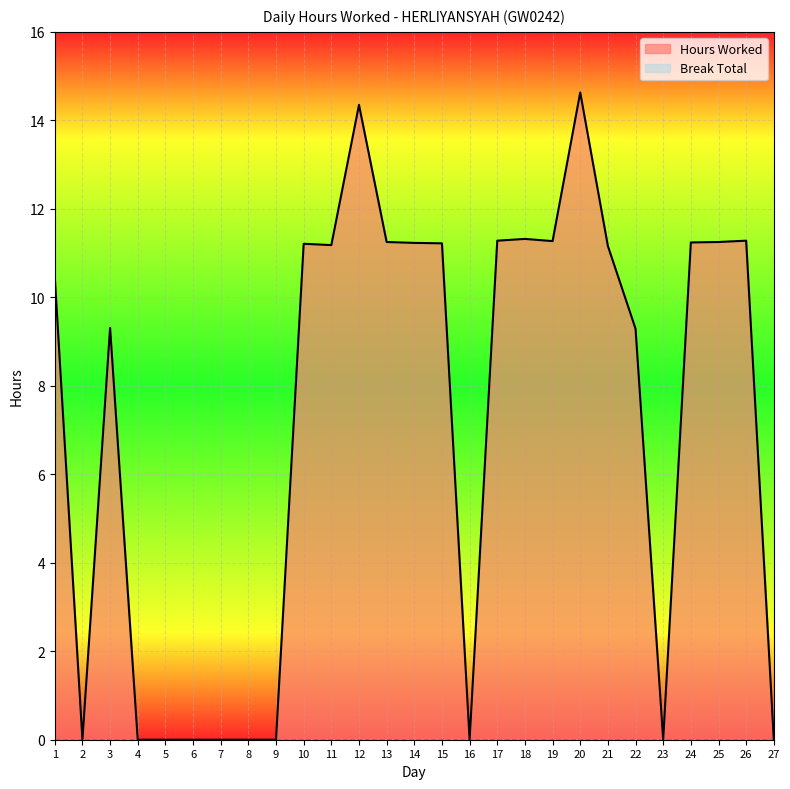

The value at 2 is 0.0. True or false?

True